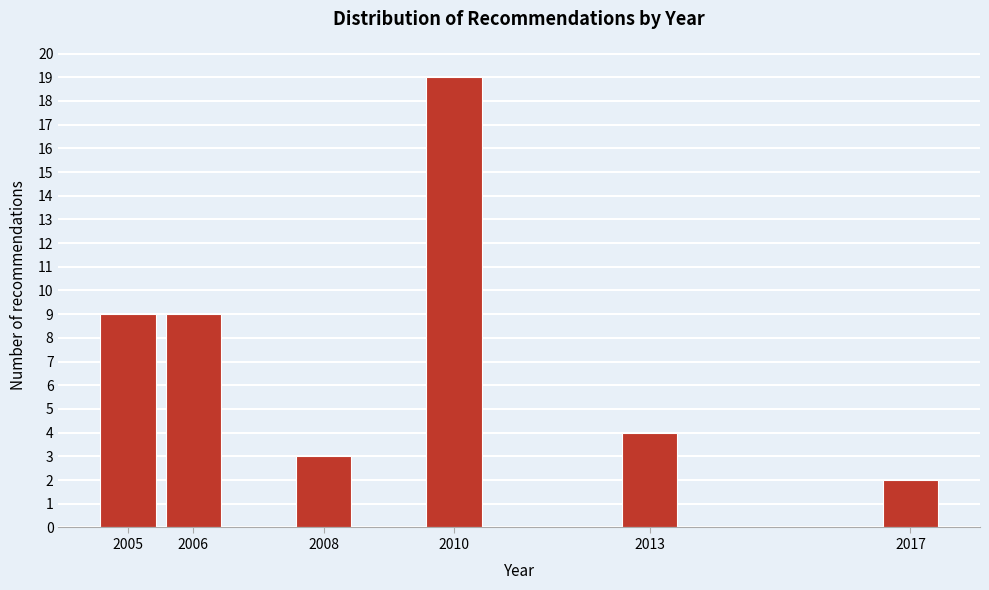

Reading right to left, list all the values displayed in this chart.

2017=2	2013=4	2010=19	2008=3	2006=9	2005=9